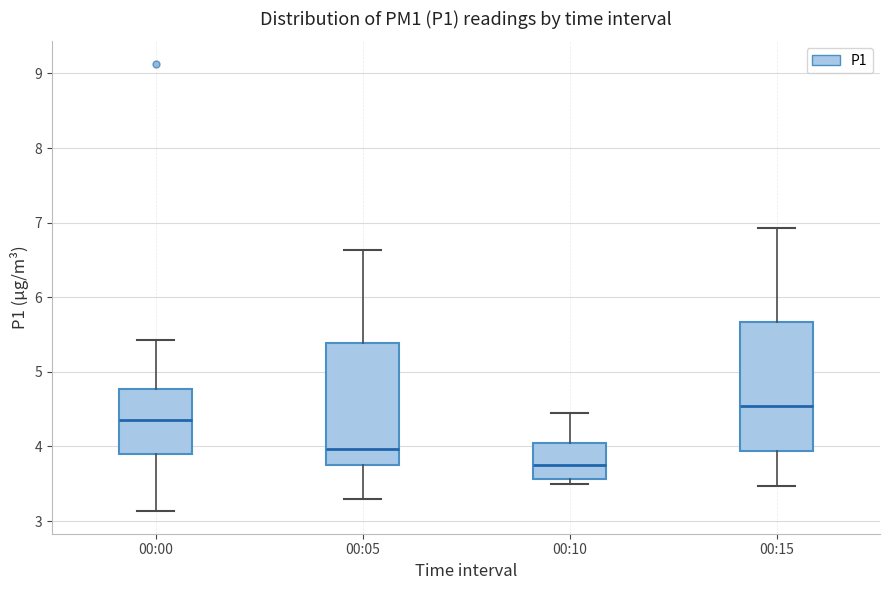

Which box's median line is the highest?

00:15